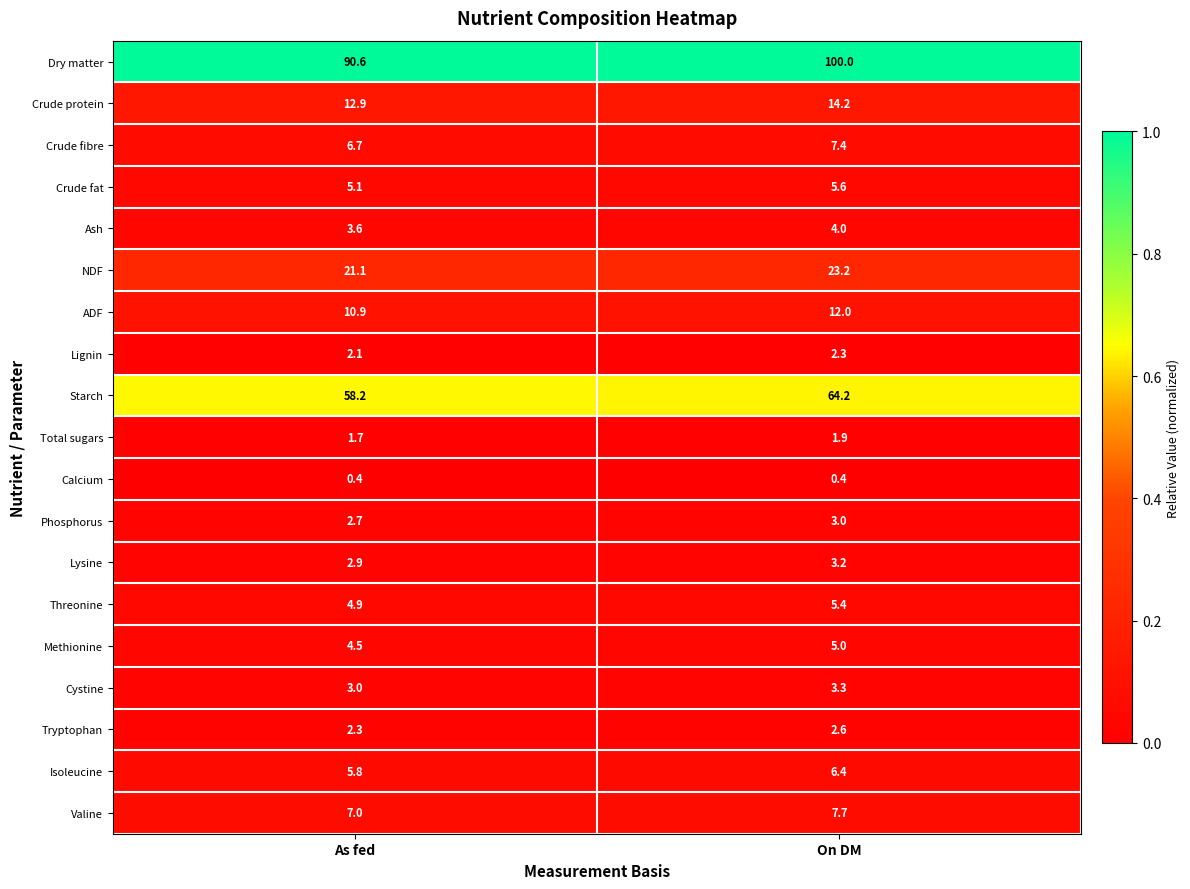

What is the spread (max minus min) of values at As fed?

90.2